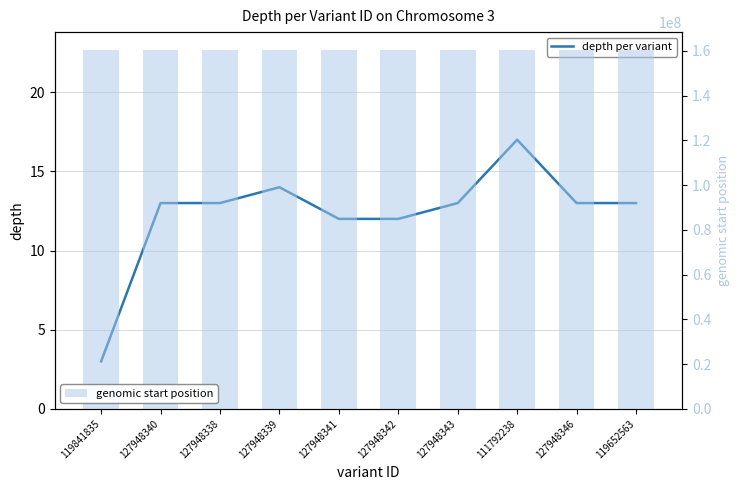

What is the difference between the depth per variant values at 119841835 and 127948343?

10